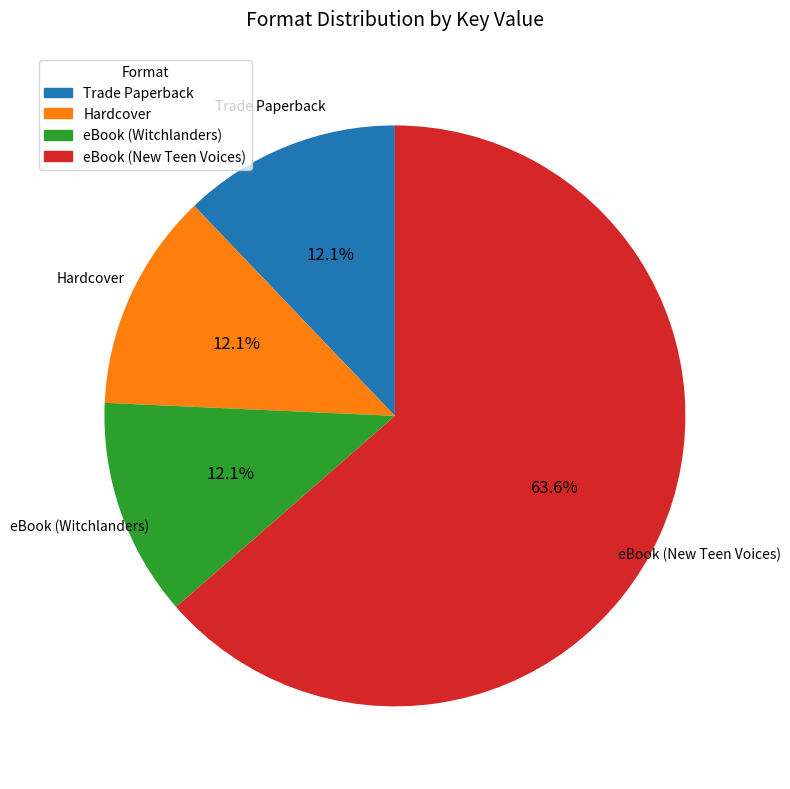

Approximately how many times larger is the value at Trade Paperback compared to eBook (Witchlanders)?

1.0